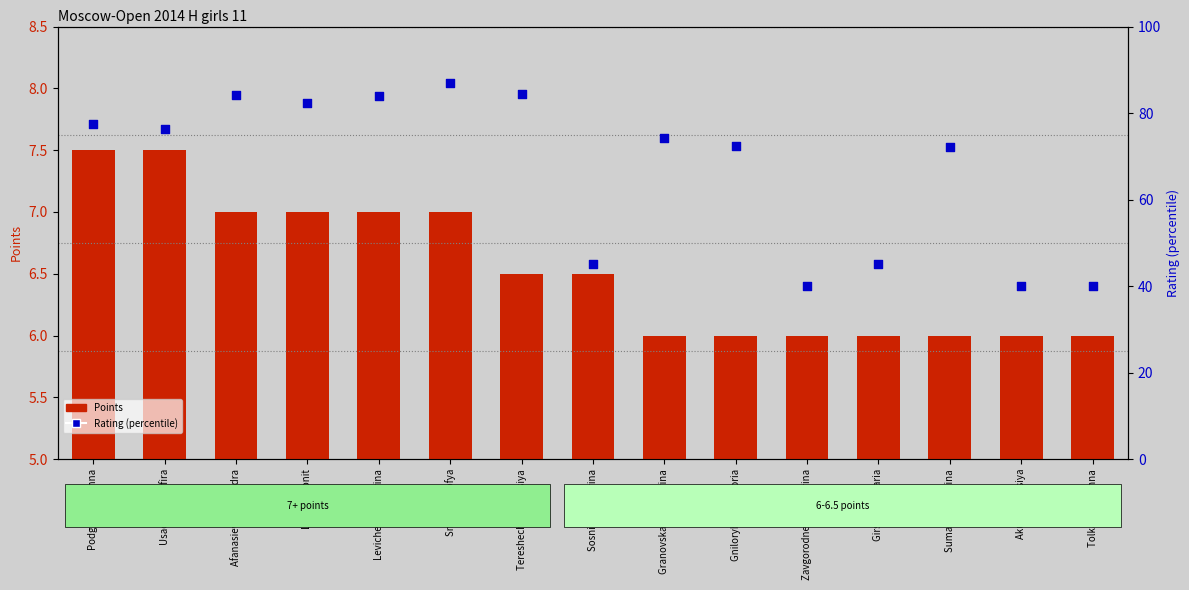

What are all the series names shown in the legend?

Points, Rating (percentile)